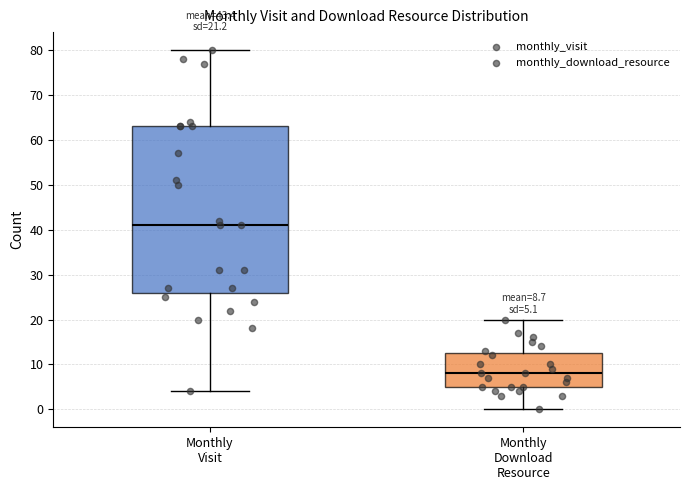

Comparing the boxes themselves (not the whiskers), which one is the tallest?

Monthly Visit